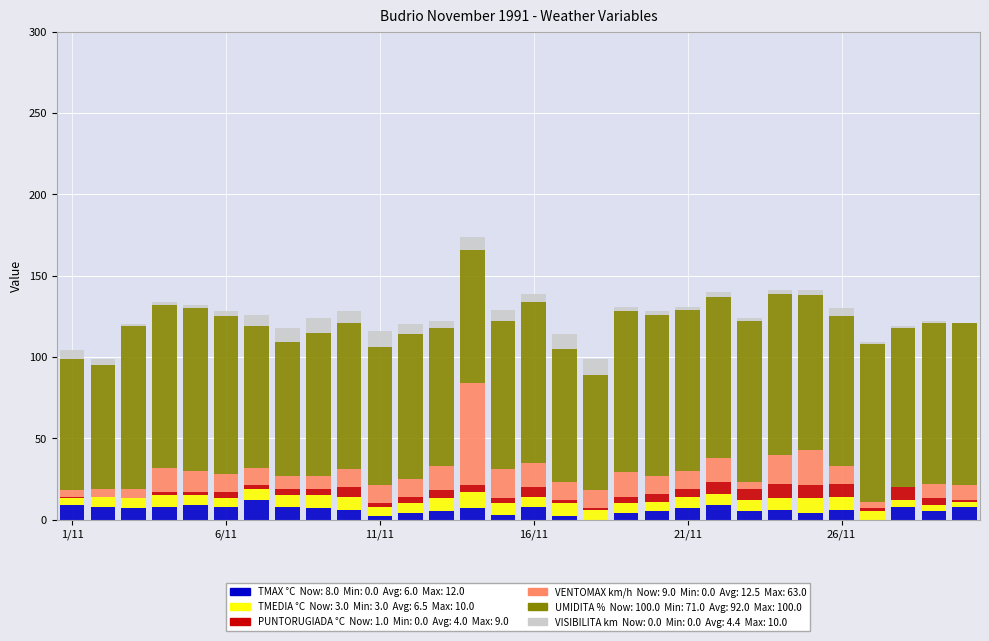

Count the number of categories in the chart.

30